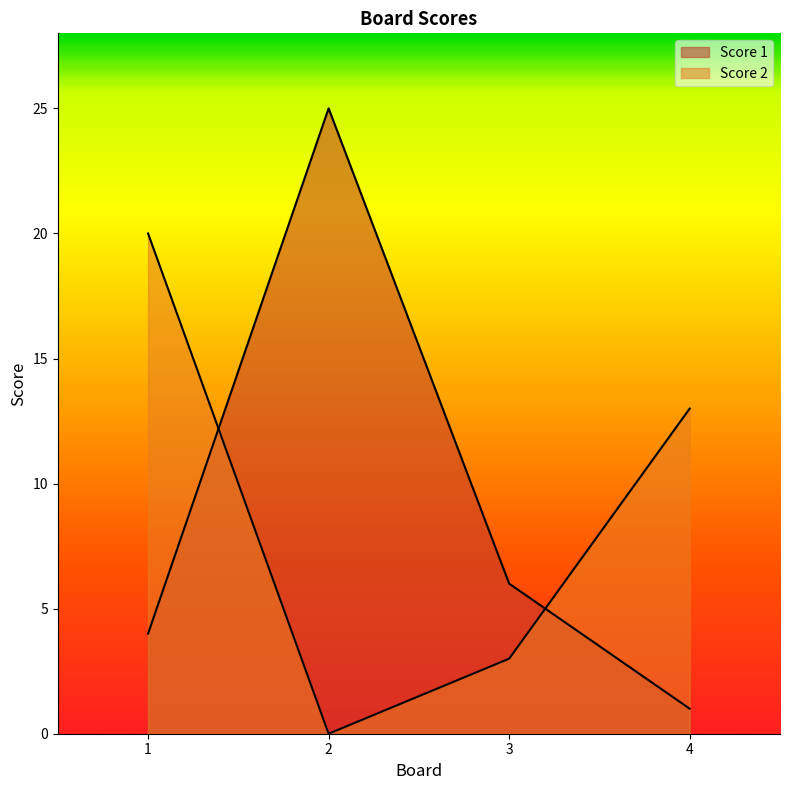

Reading right to left, what are all the values shown in this chart?

Score 1: 4=1	3=6	2=25	1=4
Score 2: 4=13	3=3	2=0	1=20